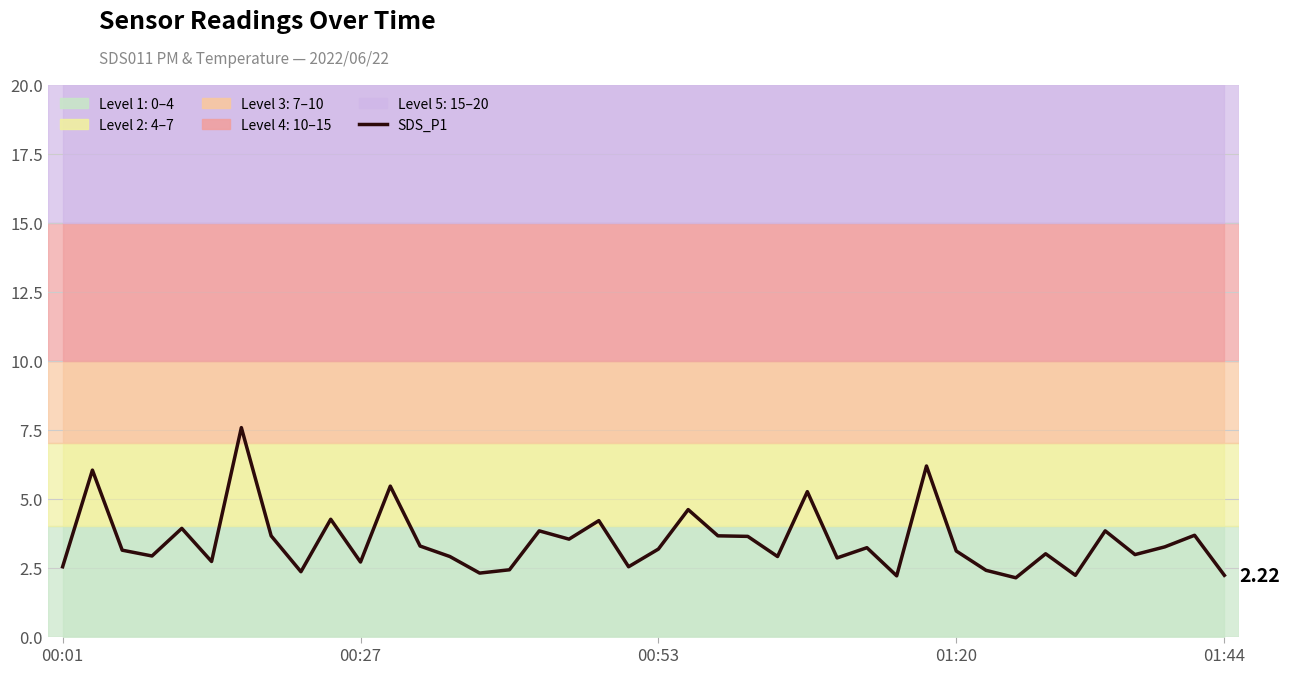

Does the chart have visible grid lines?

Yes